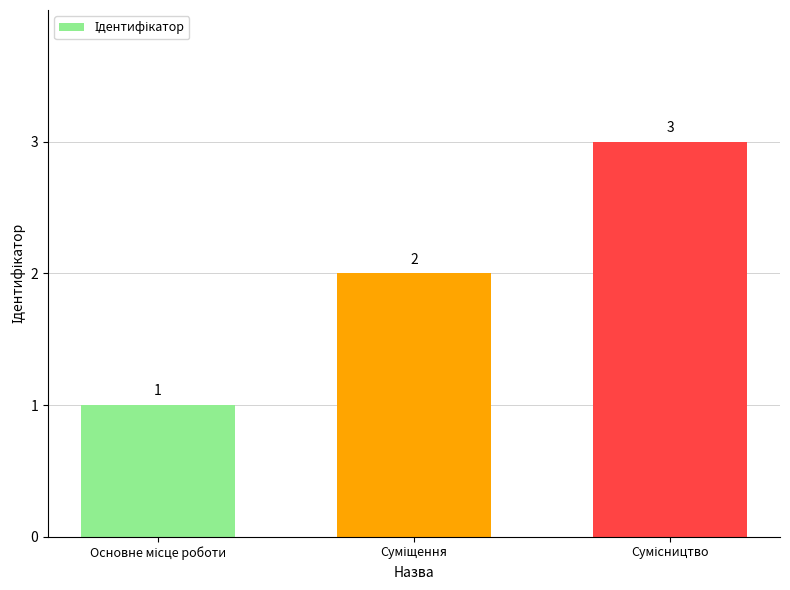

What is the value of the 1st bar from the left?

1